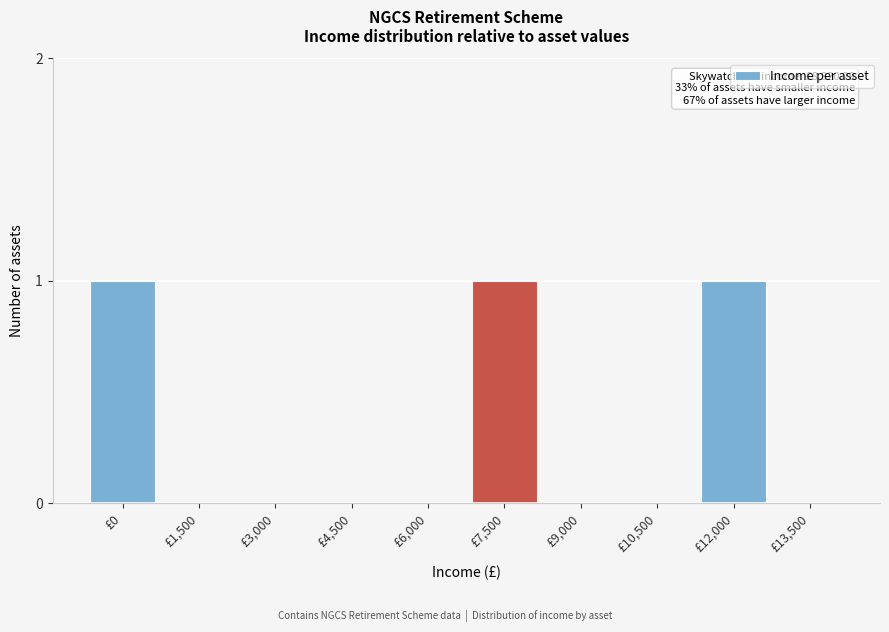

Reading left to right, what are all the values shown in this chart?

£0=1	£1,500=0	£3,000=0	£4,500=0	£6,000=0	£7,500=1	£9,000=0	£10,500=0	£12,000=1	£13,500=0